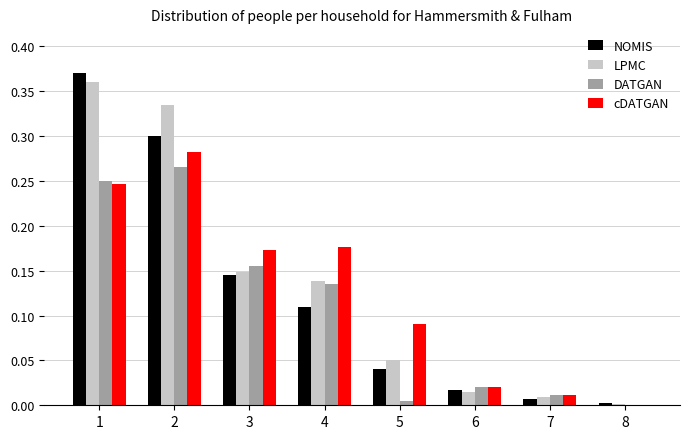

The LPMC series shows 0.1 at 1. True or false?

False